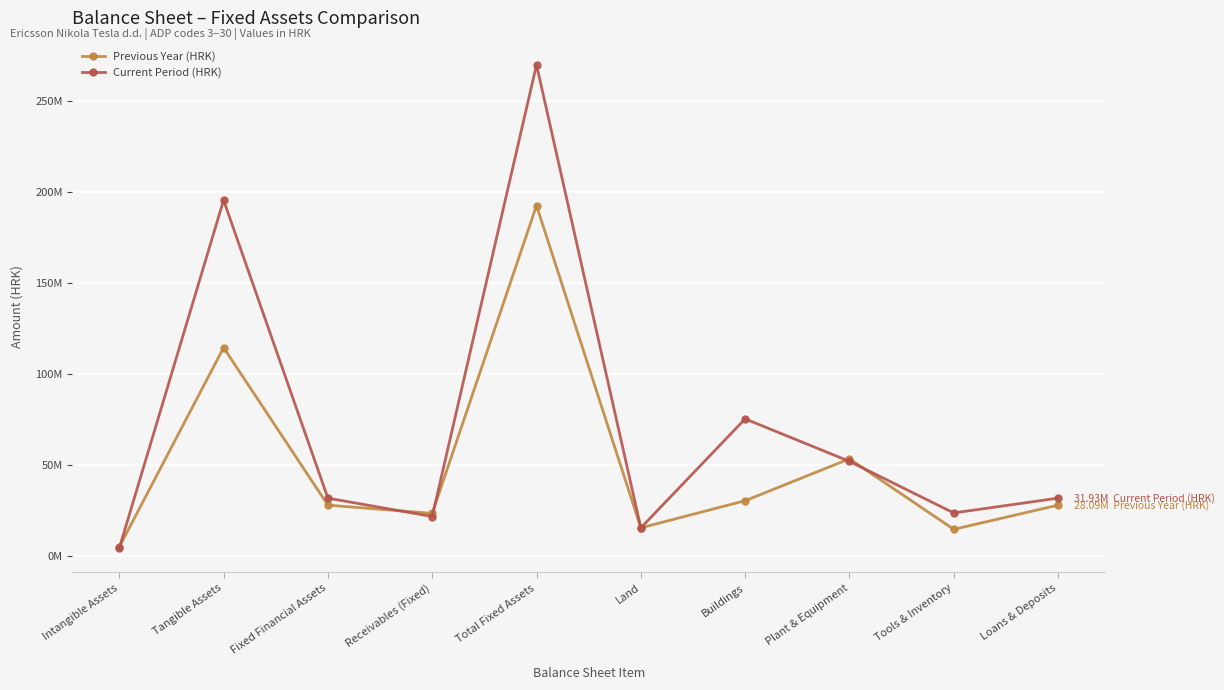

How many interior local peaks does the Current Period (HRK) series have?

3